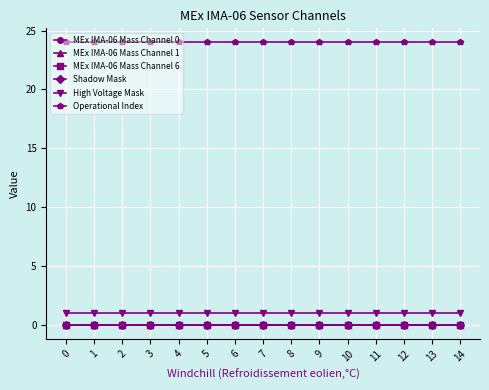

True or false: MEx IMA-06 Mass Channel 6 and MEx IMA-06 Mass Channel 0 intersect in this chart.

False